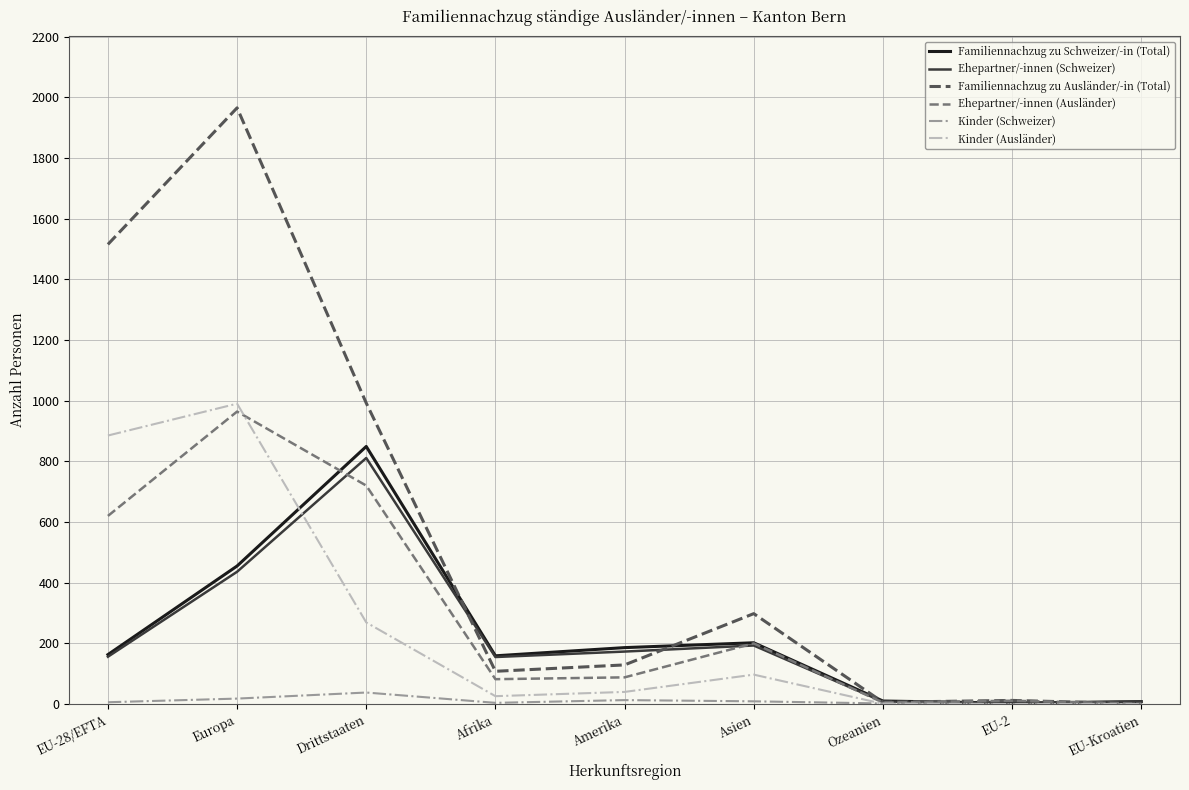

At which label is Kinder (Ausländer) closest to 495?

Drittstaaten